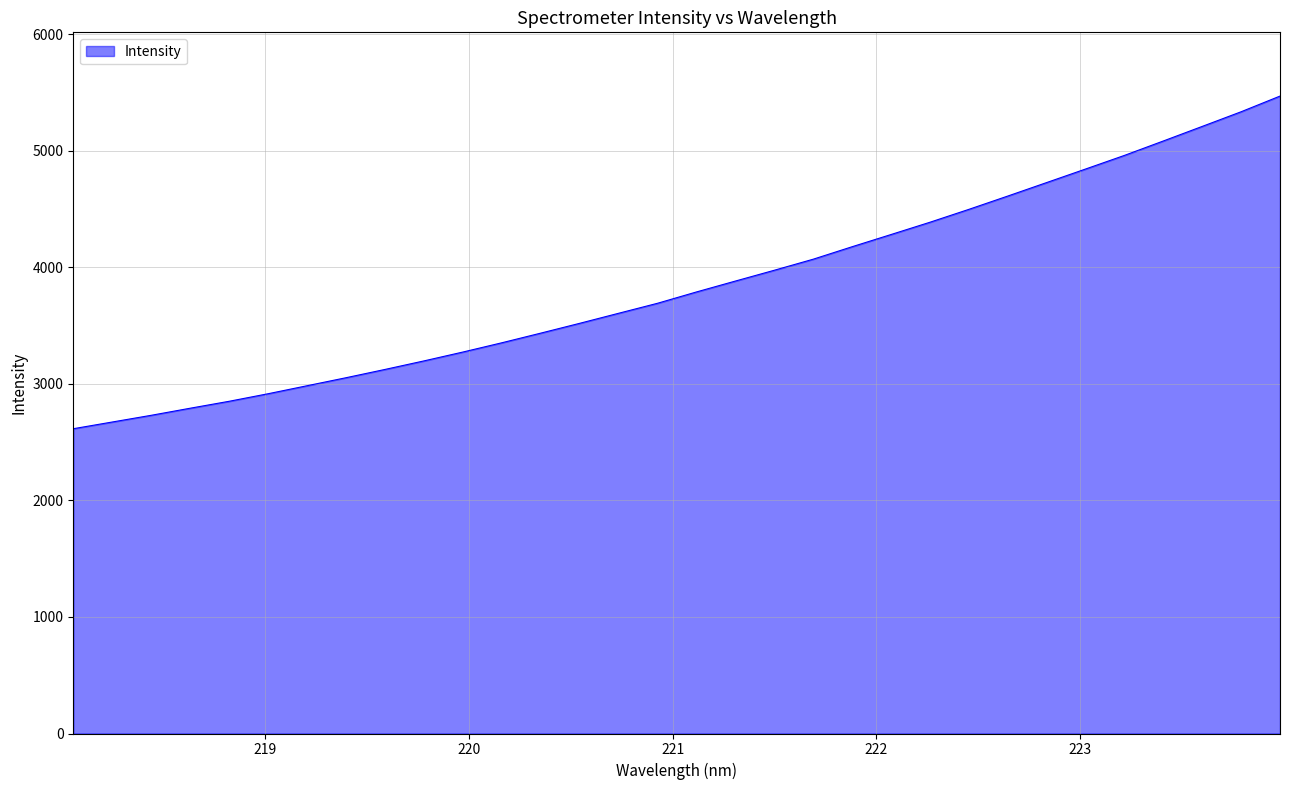

What is the difference between the maximum and minimum values?

2855.0